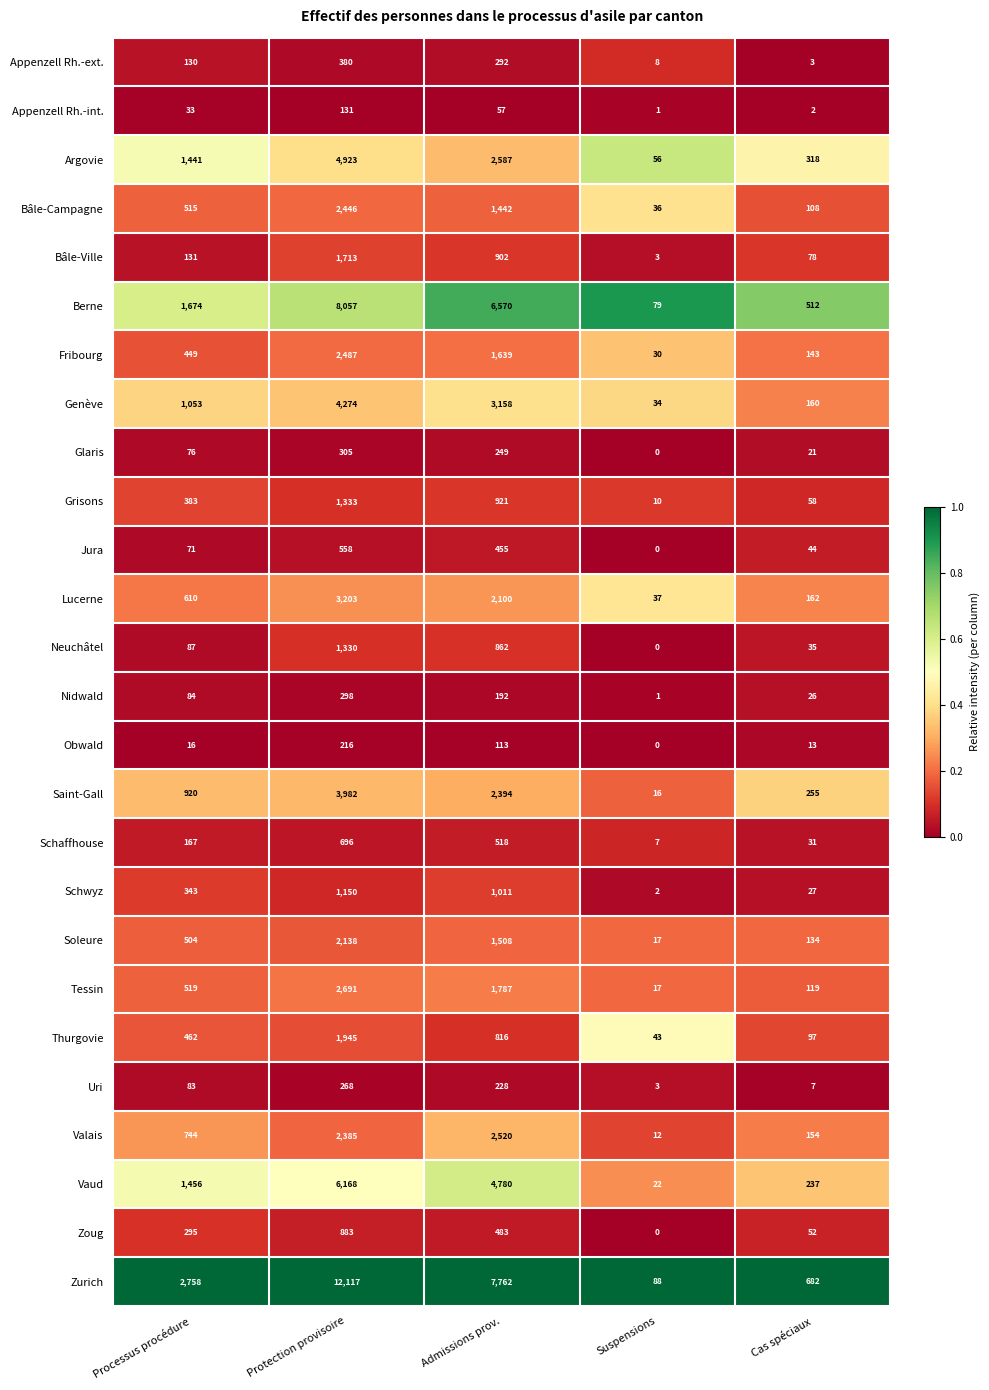

How many series are shown in this chart?

26